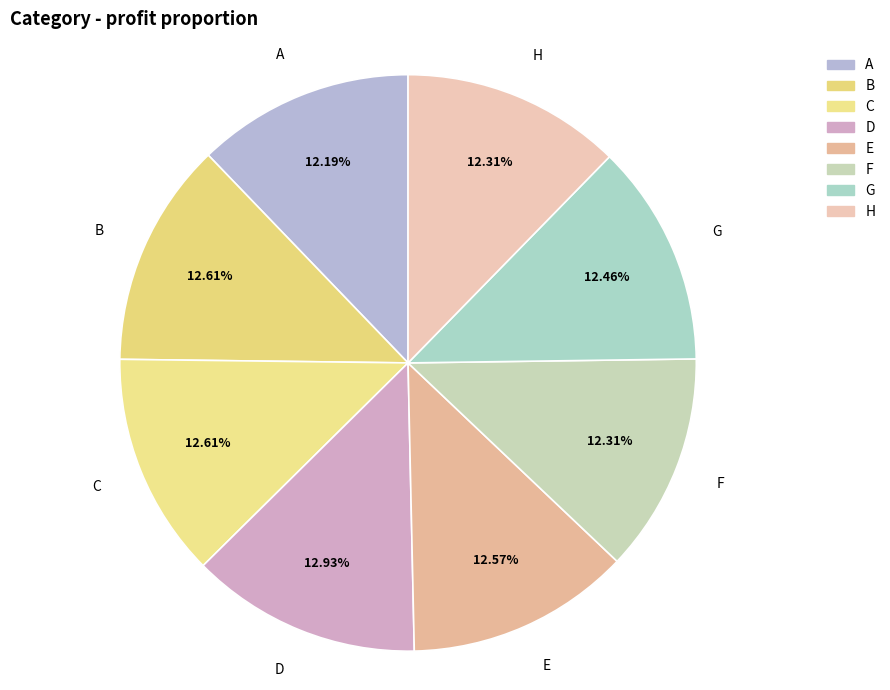

How many slices are in this pie chart?

8